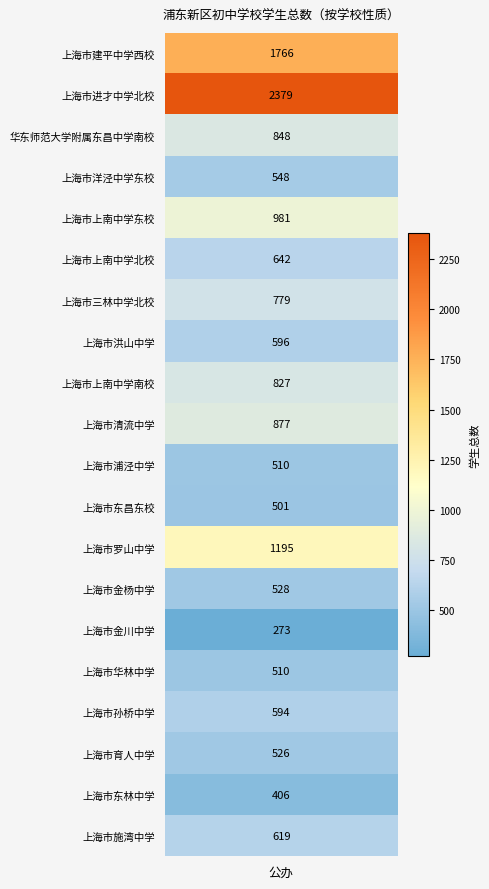

Read the value at 上海市金杨中学.

528